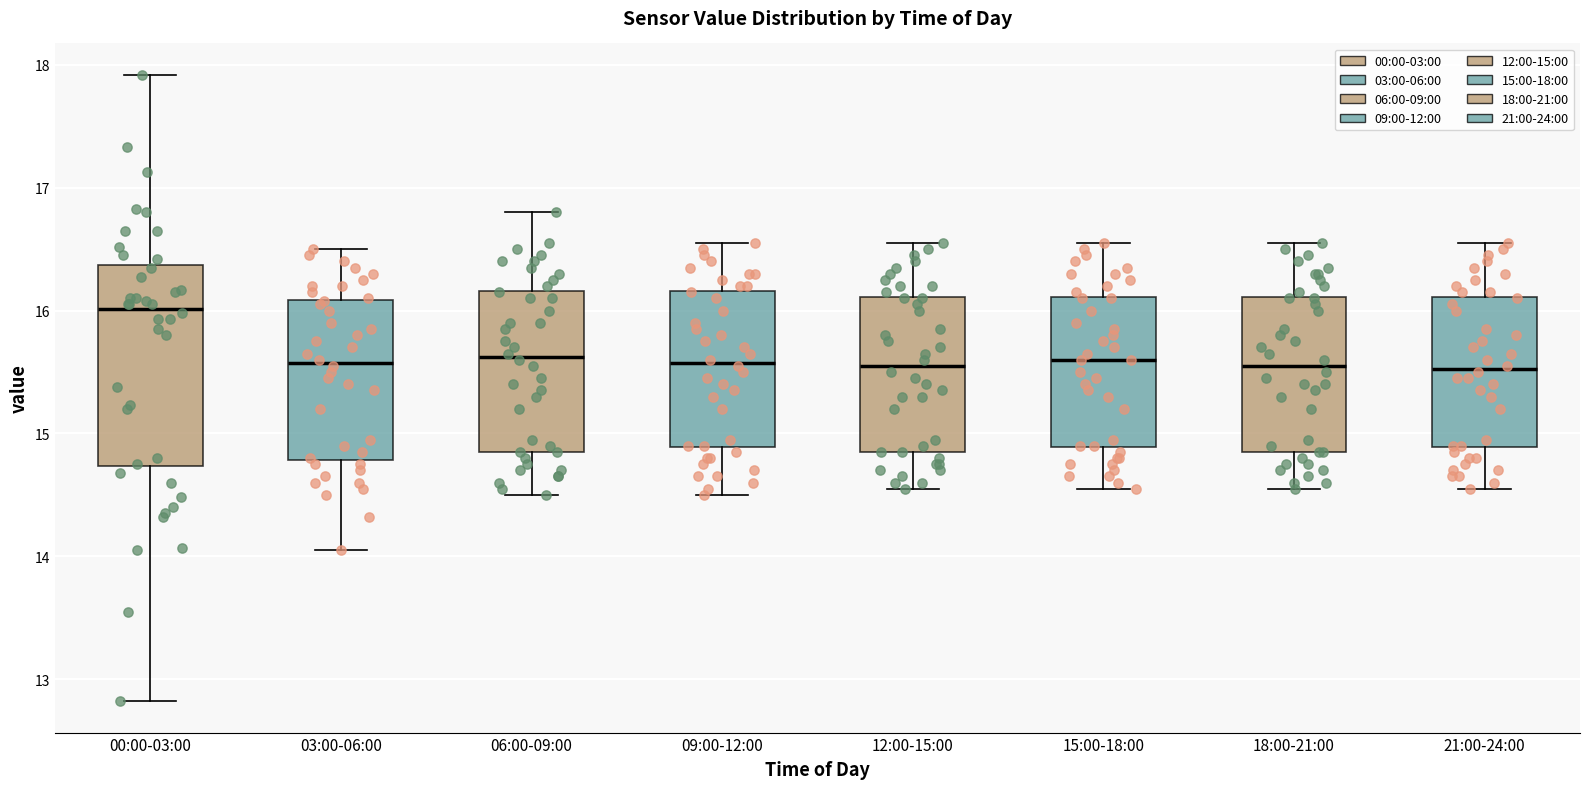

Reading left to right, transcribe this box plot: for each box, give where its median line is, the range the box spans, and where its two whiskers end, as read against the y-axis. The values are not printed on the chart, so give them approximately, as read against the axis.

00:00-03:00: median 16.0, box 14.7 to 16.4, whiskers 12.8 to 17.9
03:00-06:00: median 15.6, box 14.8 to 16.1, whiskers 14.1 to 16.5
06:00-09:00: median 15.6, box 14.9 to 16.2, whiskers 14.5 to 16.8
09:00-12:00: median 15.6, box 14.9 to 16.2, whiskers 14.5 to 16.6
12:00-15:00: median 15.6, box 14.9 to 16.1, whiskers 14.6 to 16.6
15:00-18:00: median 15.6, box 14.9 to 16.1, whiskers 14.6 to 16.6
18:00-21:00: median 15.6, box 14.9 to 16.1, whiskers 14.6 to 16.6
21:00-24:00: median 15.5, box 14.9 to 16.1, whiskers 14.6 to 16.6